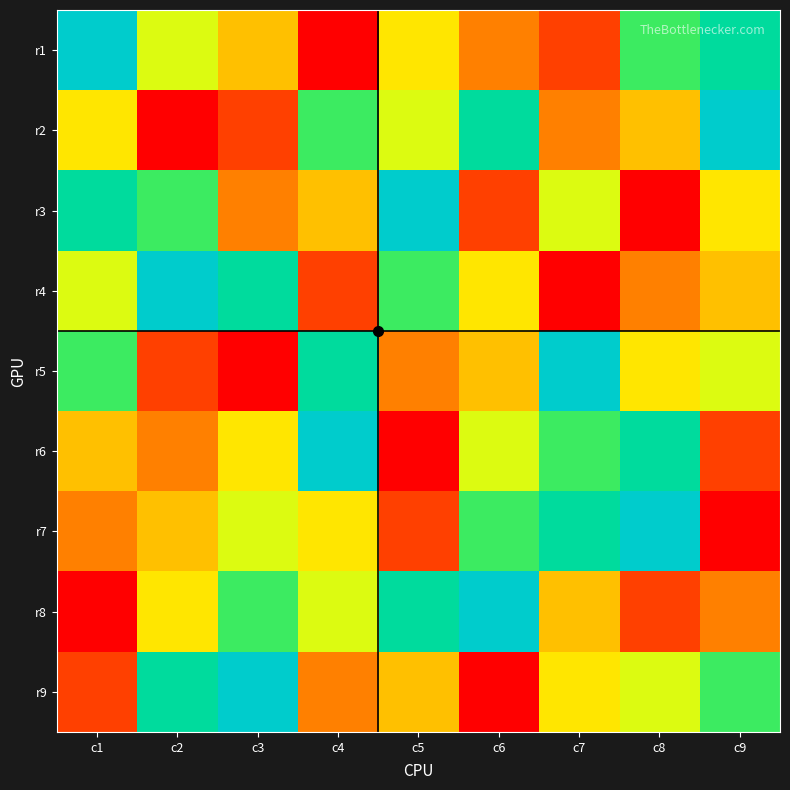

Rank the series by their maximum value, from lowest to highest.

r1, r2, r3, r4, r5, r6, r7, r8, r9